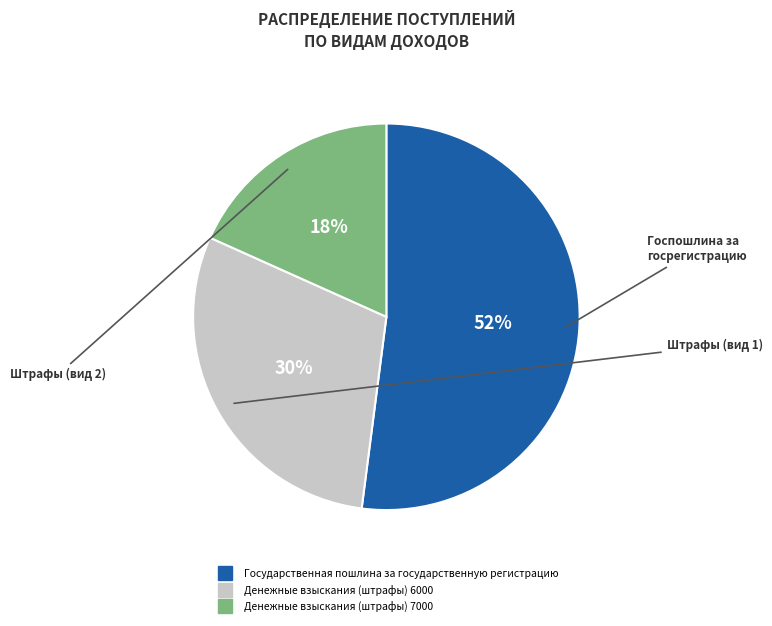

Rank the categories by value from highest to lowest.

Государственная пошлина за государственную регистрацию, Денежные взыскания (штрафы) 6000, Денежные взыскания (штрафы) 7000